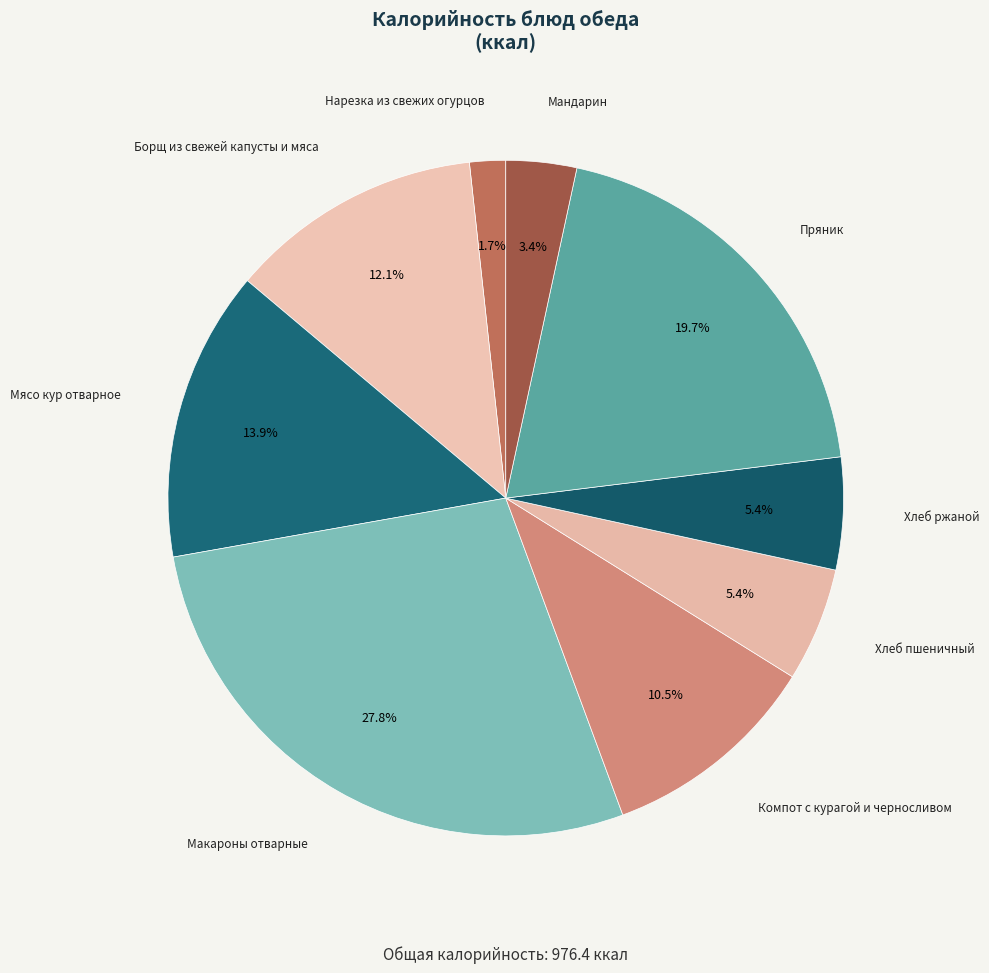

Does any single category account for the majority?

No